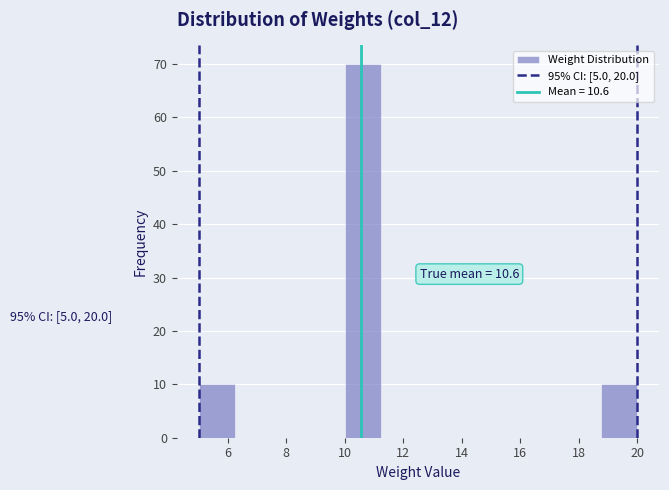

Over which range of the x-axis is the bar tallest?

10.00 to 11.25